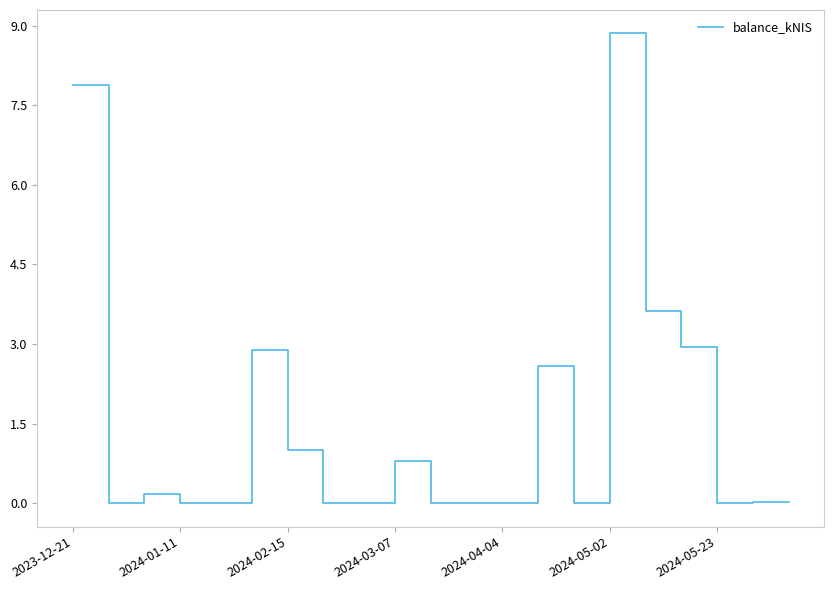

How many lines are shown in the chart?

1